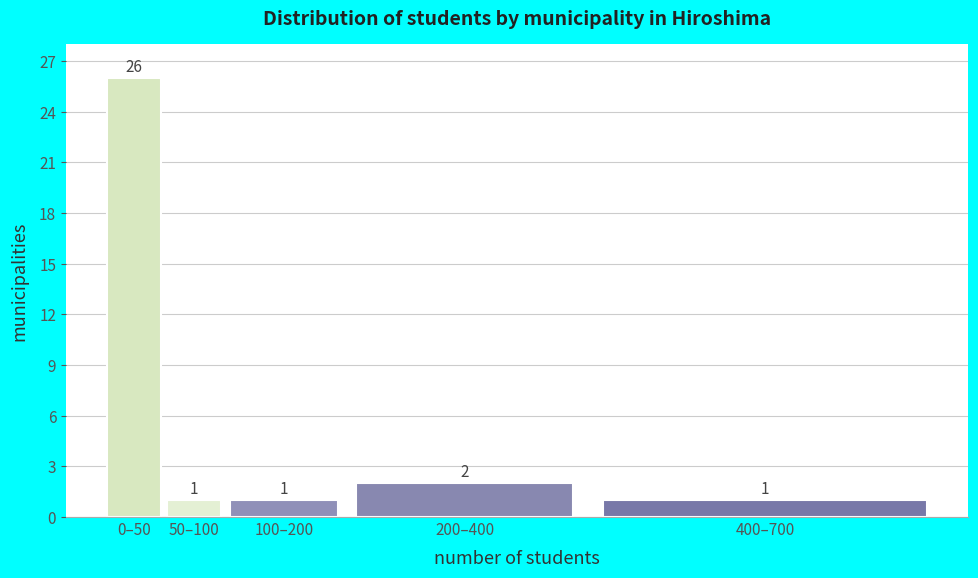

Reading left to right, list all the values displayed in this chart.

0–50=26	50–100=1	100–200=1	200–400=2	400–700=1